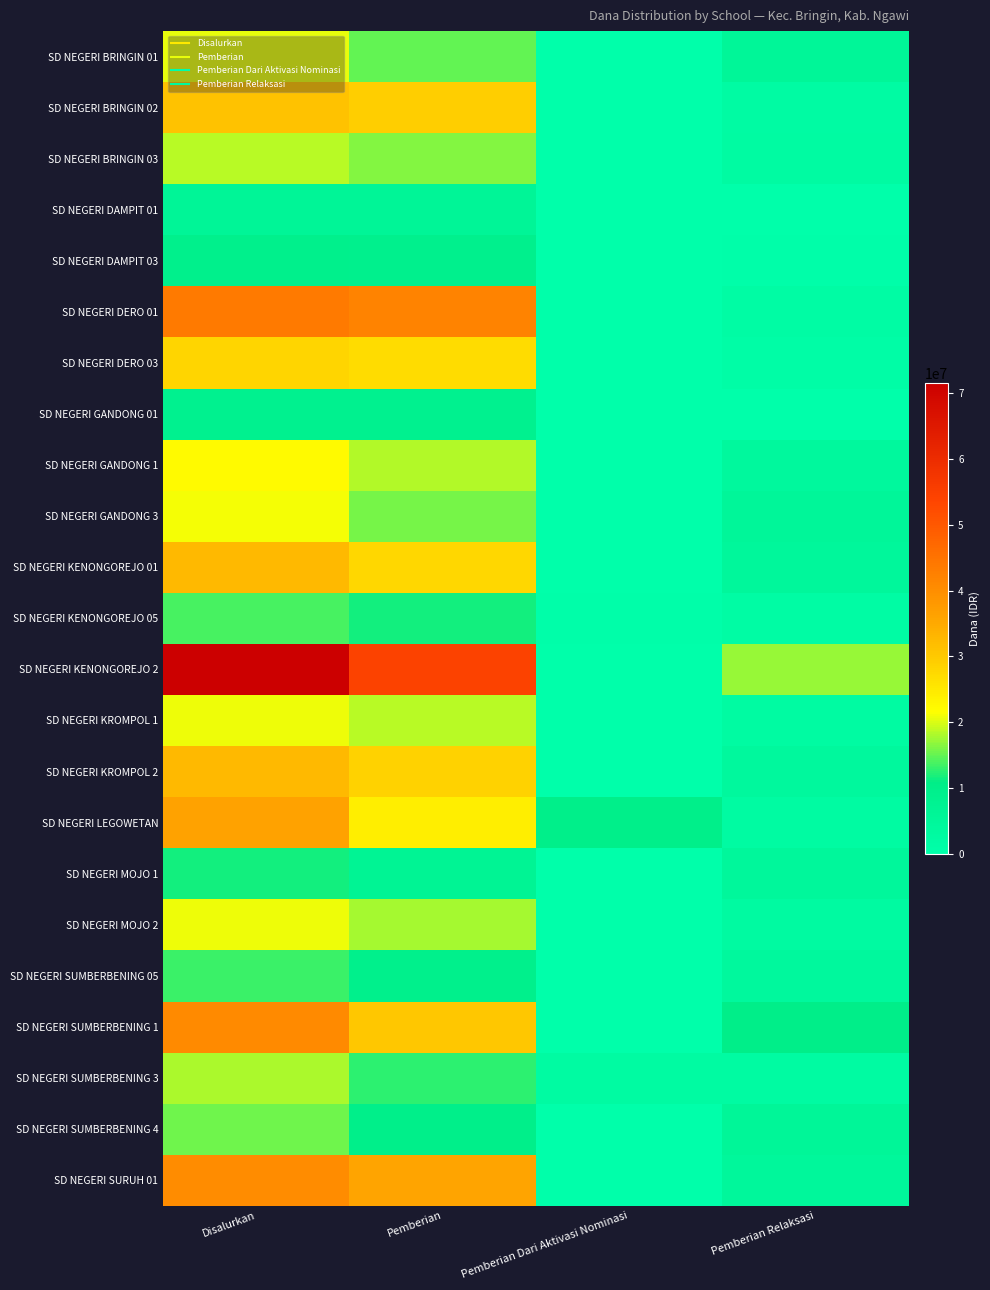

At which category is the sum across all series the highest?

Disalurkan